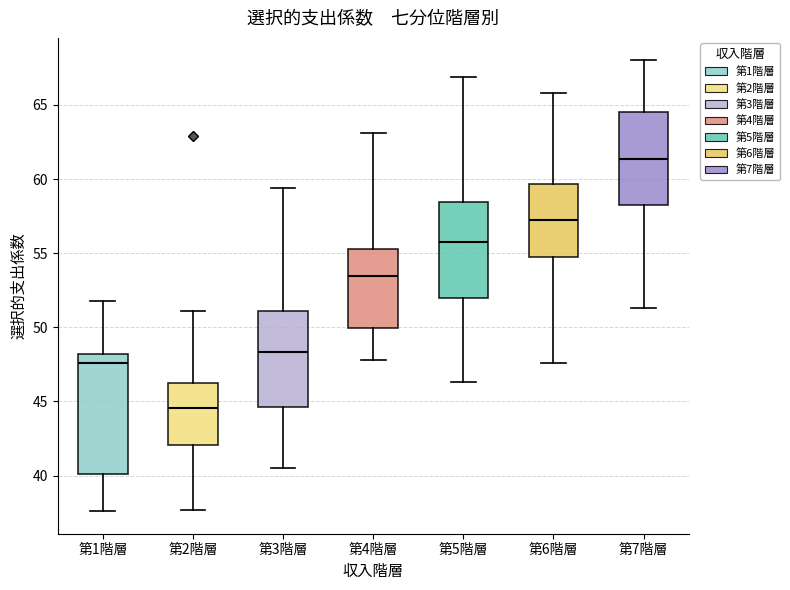

Comparing the boxes themselves (not the whiskers), which one is the tallest?

第1階層